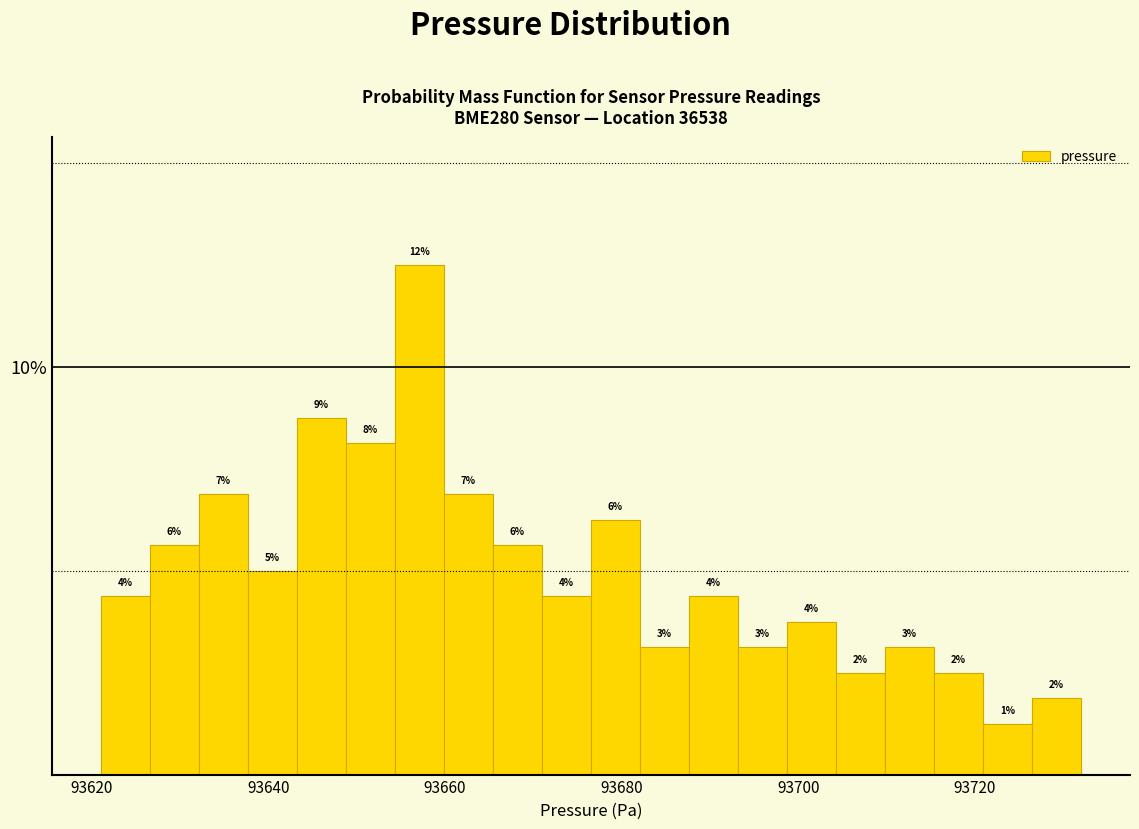

Read against the x-axis, roughly where is the centre of the tallest bar?

93658